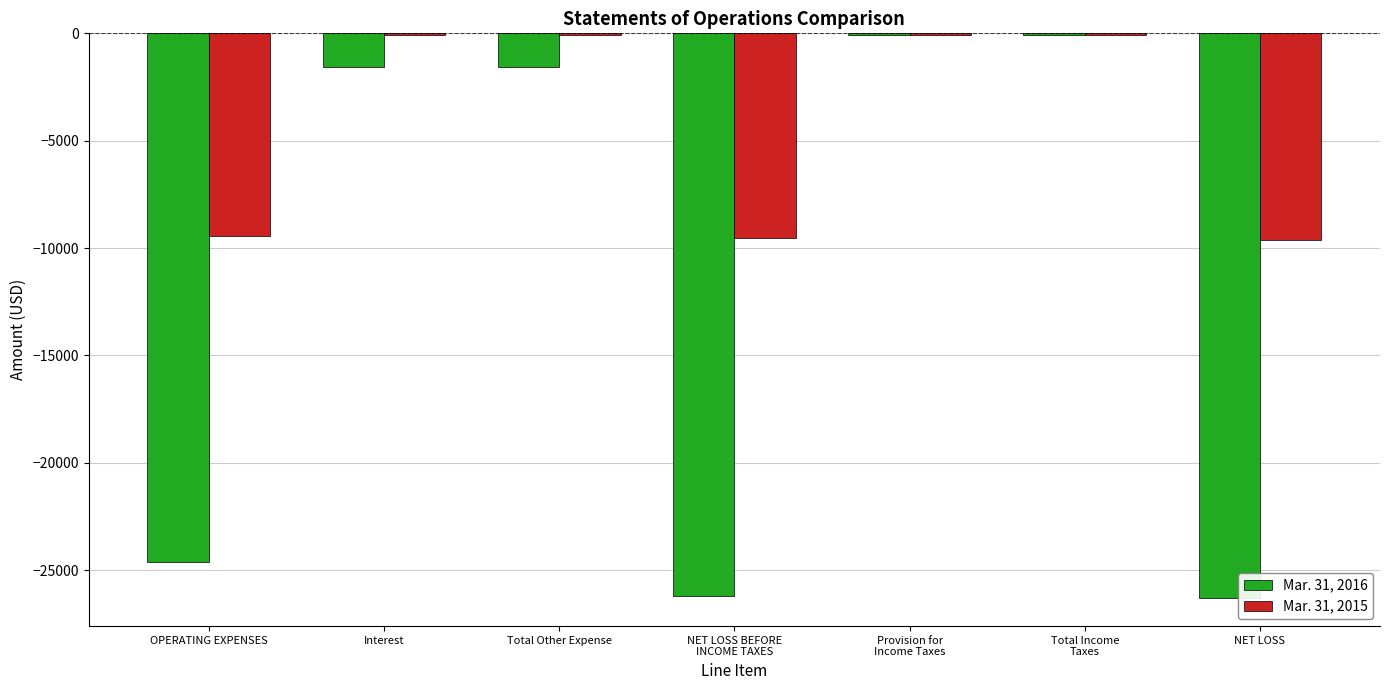

What is the difference between the Mar. 31, 2016 values at OPERATING EXPENSES and NET LOSS BEFORE
INCOME TAXES?

1580